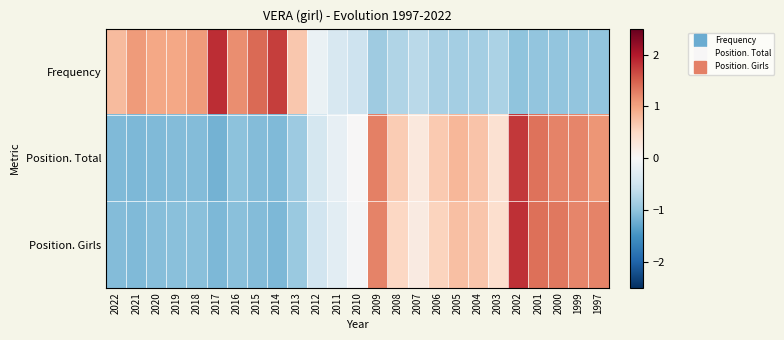

Between 2006 and 2014, which is larger?

2014